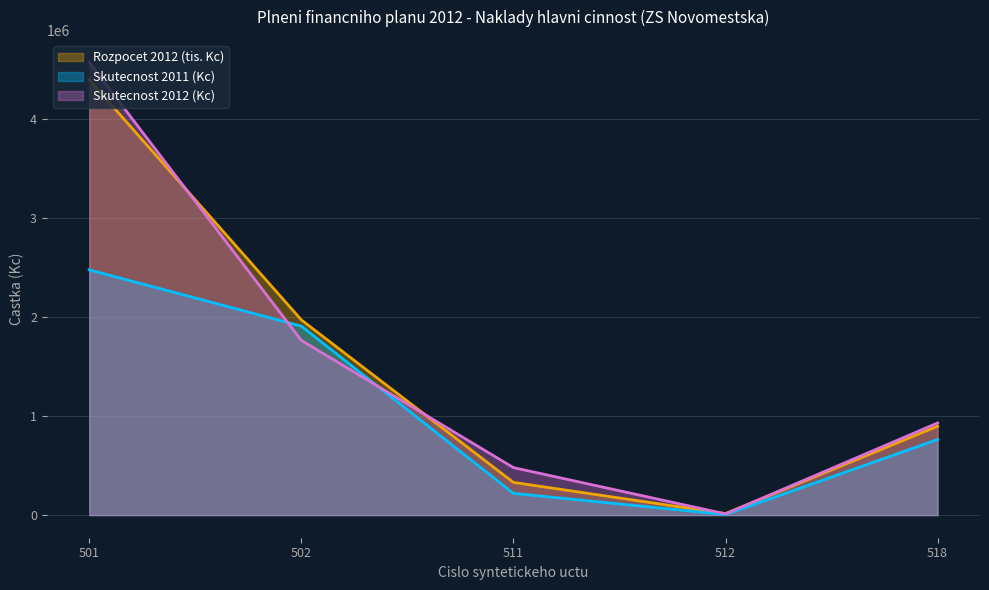

What is the sum of the Rozpocet 2012 (tis. Kc) values at 502 and 518?

2867000.0